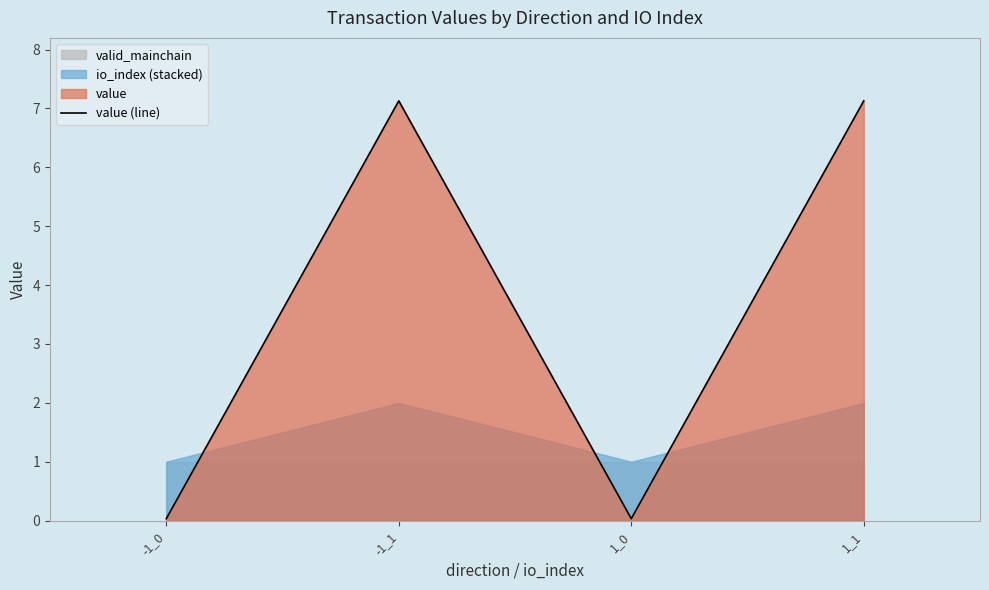

True or false: the data shows 10.9 at -1_1.

False